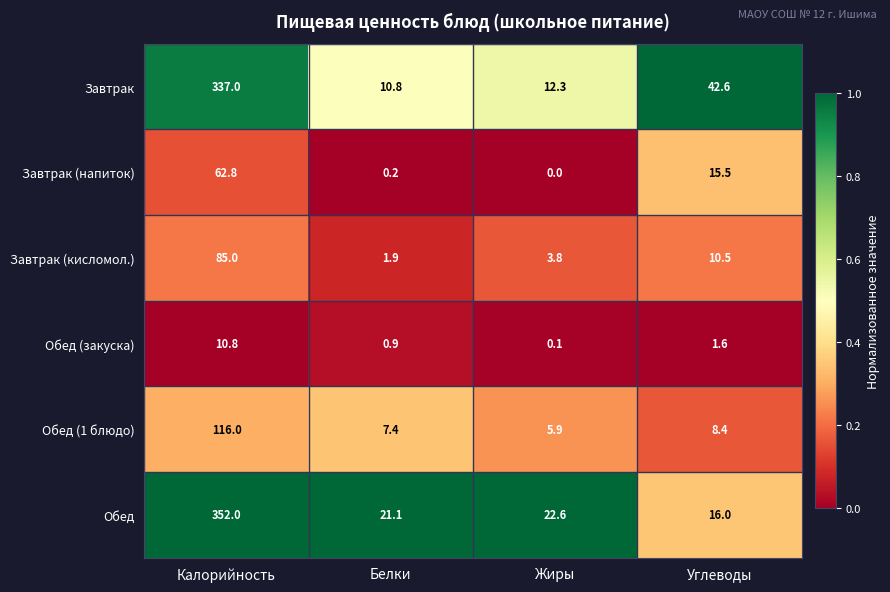

True or false: Завтрак (напиток) has a value of 0.2 at Белки.

True